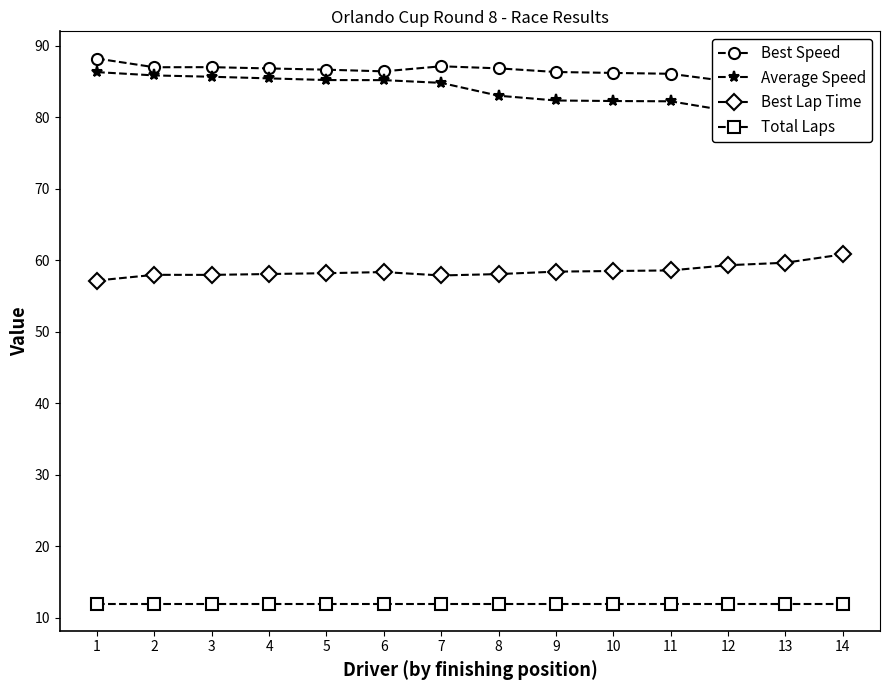

Rank the series by their maximum value, from lowest to highest.

Total Laps, Best Lap Time, Average Speed, Best Speed